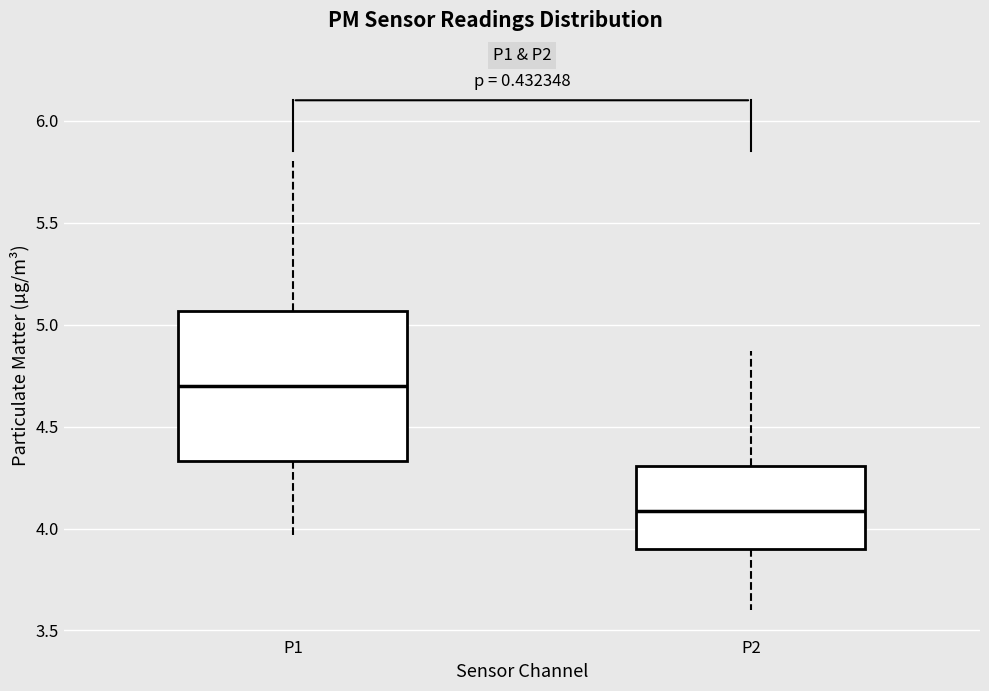

Reading left to right, transcribe this box plot: for each box, give where its median line is, the range the box spans, and where its two whiskers end, as read against the y-axis. The values are not printed on the chart, so give them approximately, as read against the axis.

P1: median 4.70, box 4.35 to 5.05, whiskers 3.95 to 5.80
P2: median 4.10, box 3.90 to 4.30, whiskers 3.60 to 4.85